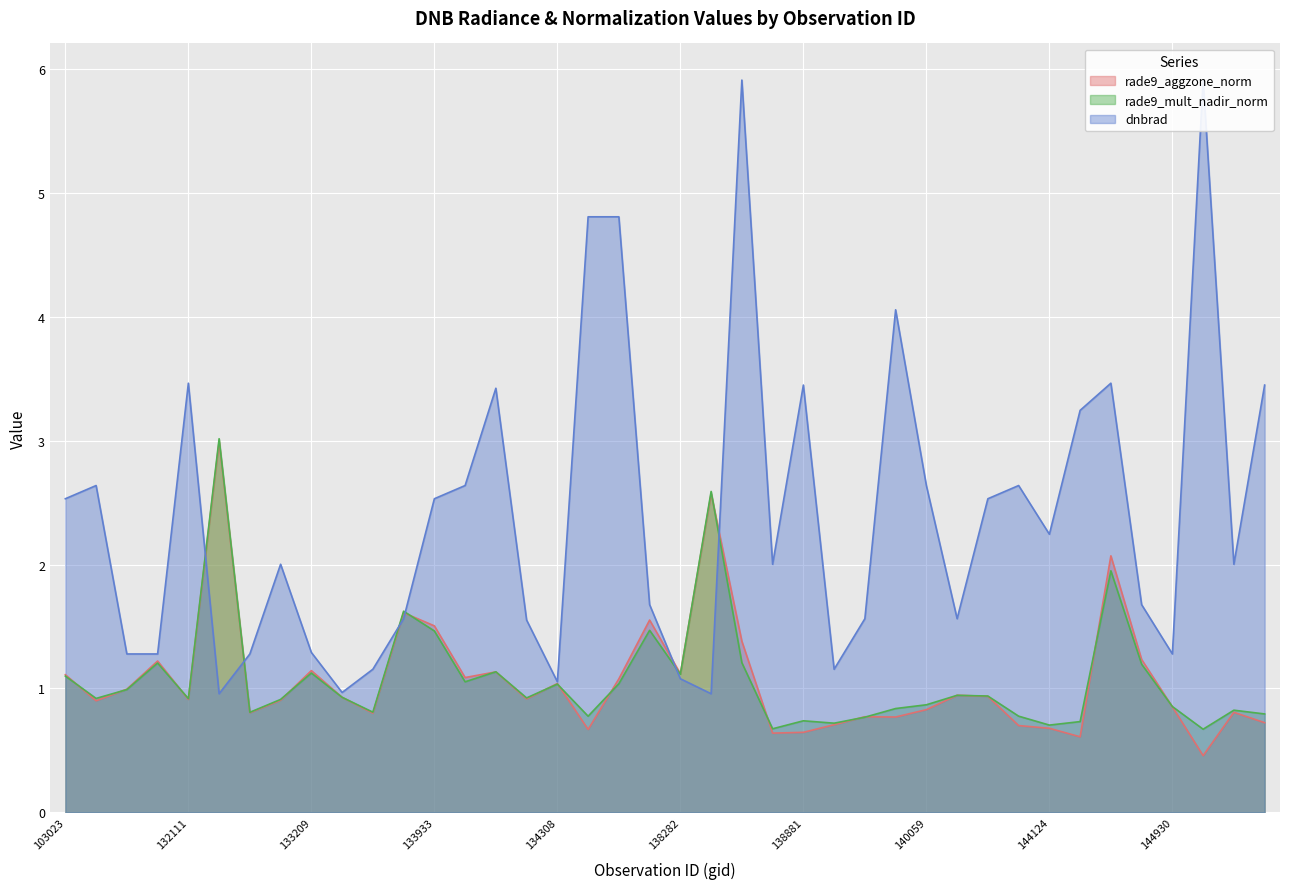

What is the sum of all rade9_mult_nadir_norm values?

43.2